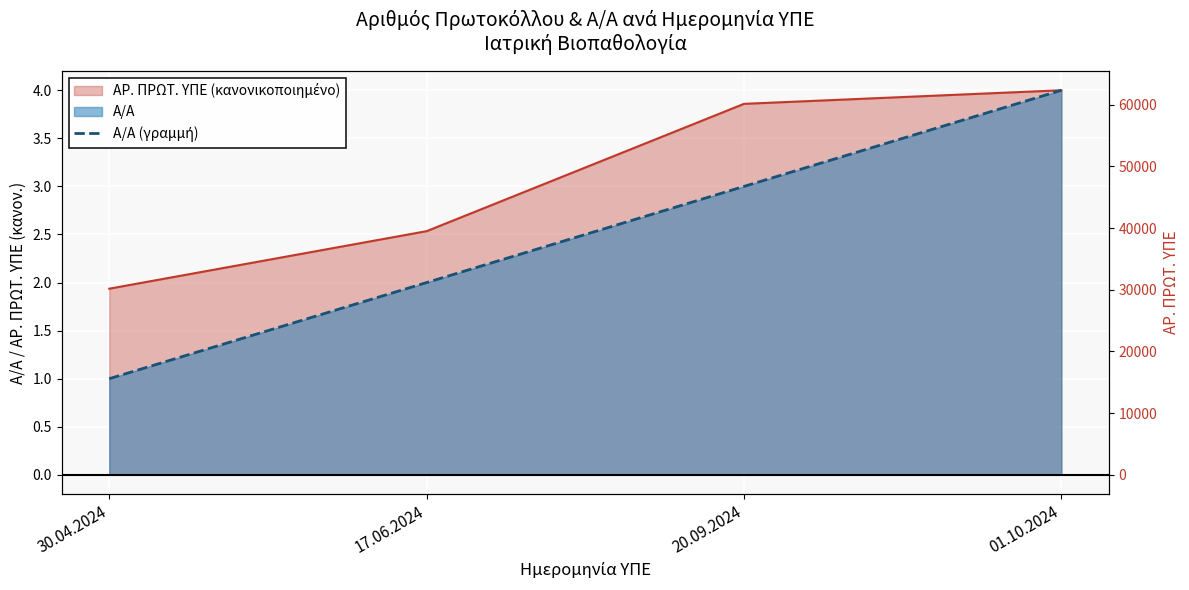

True or false: there are more than 0 points higher than both neighbors.

False